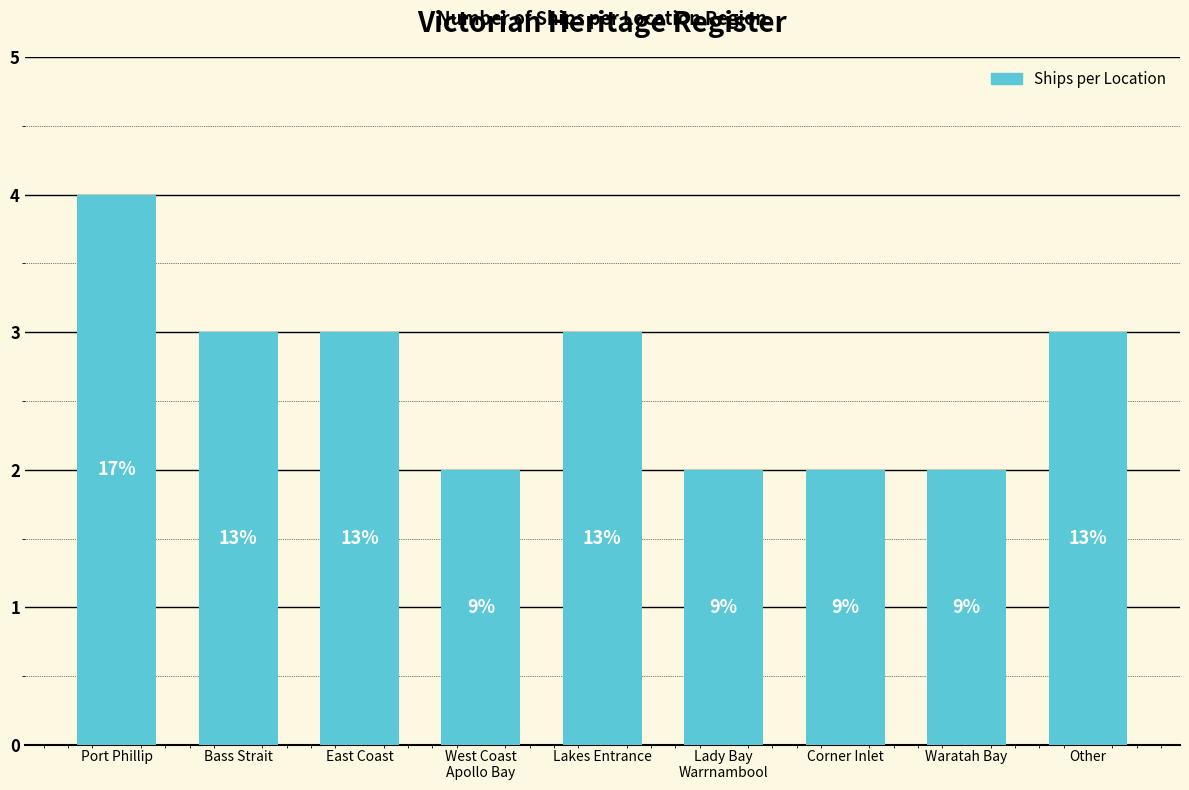

How many bars are there in total?

9